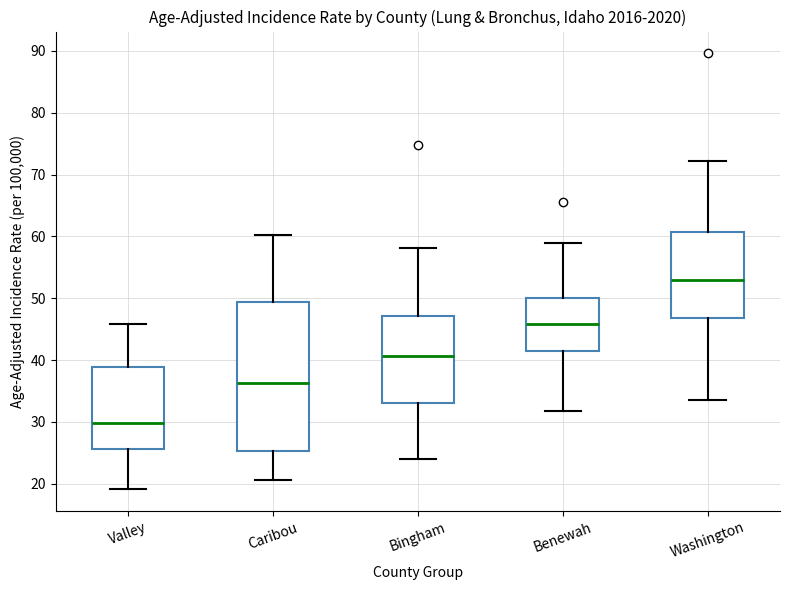

Reading left to right, read every box against the y-axis: the position of its median line, the range the box covers, and the ends of its whiskers. The values are not printed on the chart, so give them approximately, as read against the axis.

Valley: median 30, box 26 to 39, whiskers 19 to 46
Caribou: median 36, box 25 to 49, whiskers 21 to 60
Bingham: median 41, box 33 to 47, whiskers 24 to 58
Benewah: median 46, box 41 to 50, whiskers 32 to 59
Washington: median 53, box 47 to 61, whiskers 34 to 72